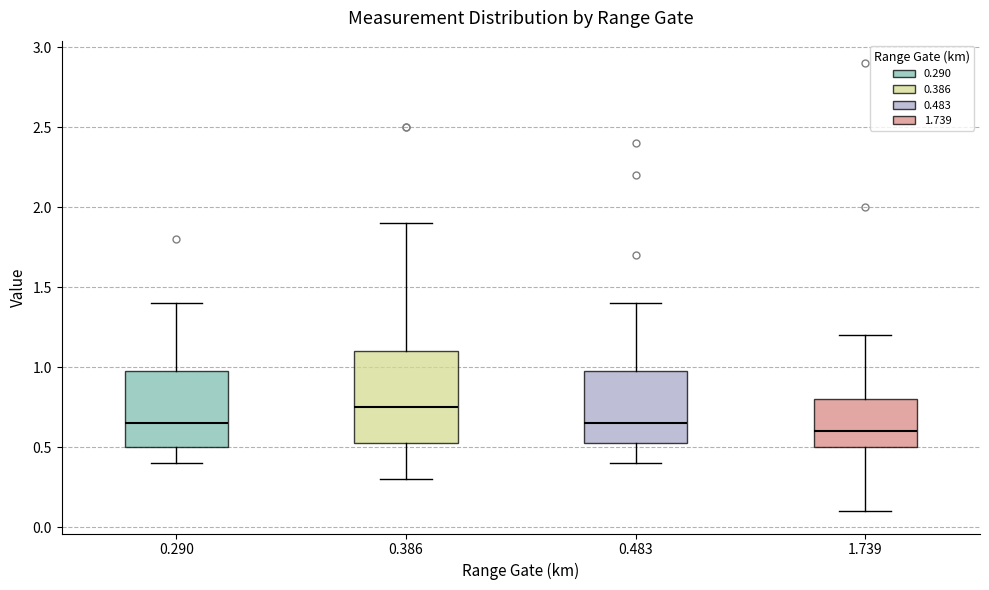

Comparing the boxes themselves (not the whiskers), which one is the tallest?

0.386